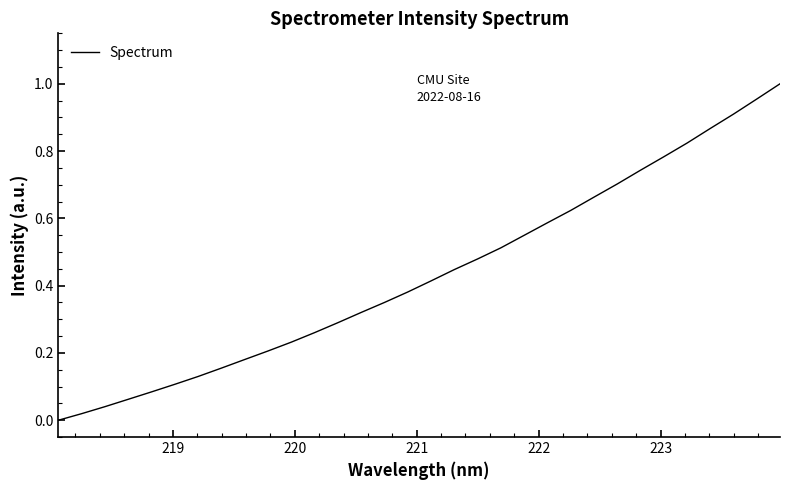

Reading right to left, extract all data points from this chart.

1.0	1.0	0.9	0.9	0.8	0.8	0.7	0.7	0.7	0.6	0.6	0.5	0.5	0.5	0.4	0.4	0.4	0.4	0.3	0.3	0.3	0.2	0.2	0.2	0.2	0.1	0.1	0.1	0.1	0.0	0.0	0.0